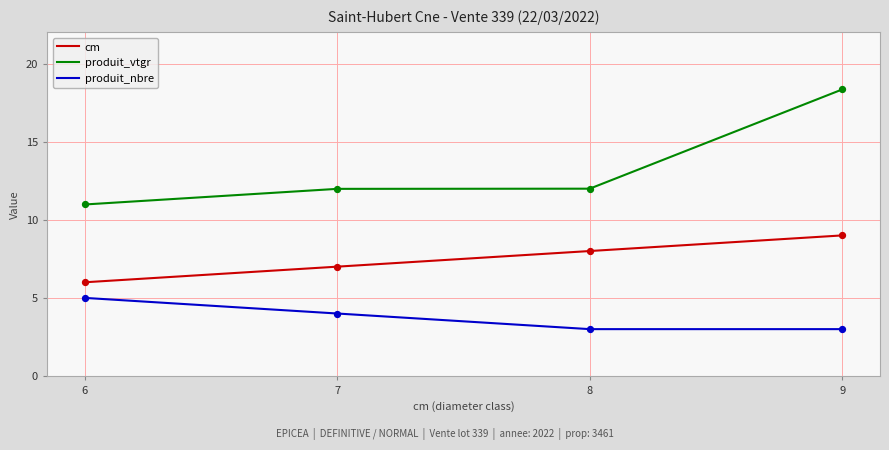

What is the spread (max minus min) of values at 6?

6.0